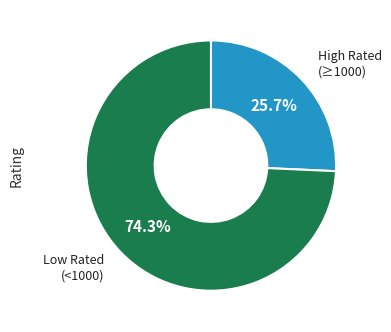

Count the number of slices in the pie.

2